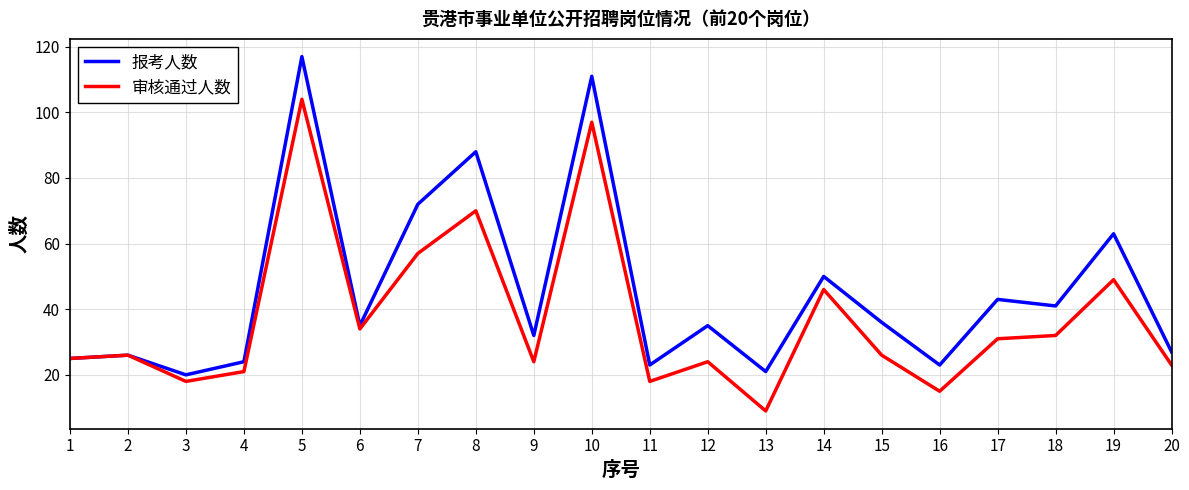

What is the approximate value of 报考人数 at 2?

26